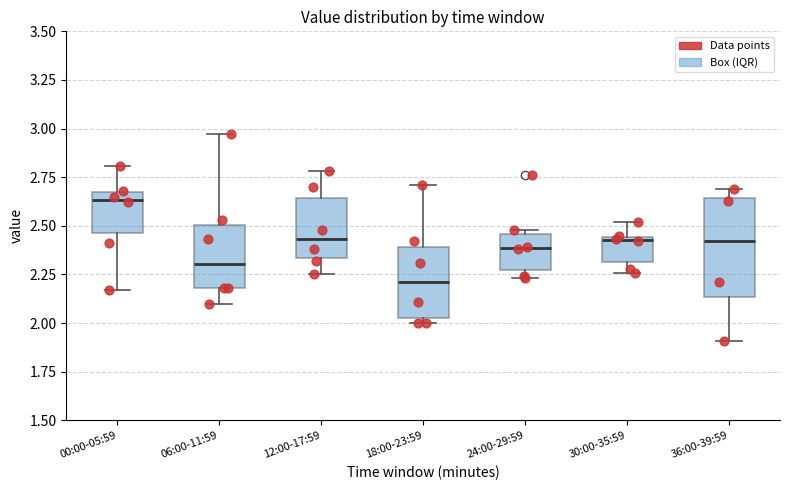

Where is the upper edge of the box for 00:00-05:59 on the y-axis? The values are not printed on the chart, so give them approximately, as read against the axis.

2.65